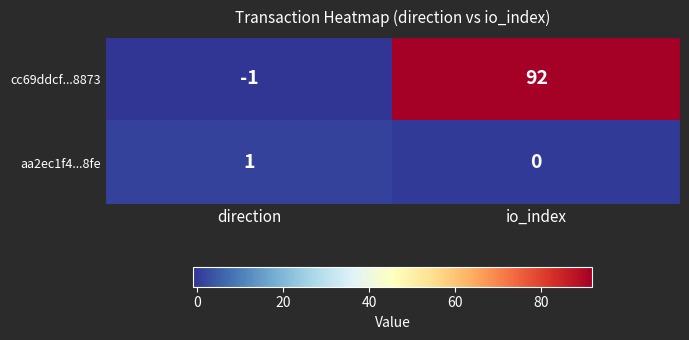

Is the value of cc69ddcf...8873 at direction greater than the value of aa2ec1f4...8fe at direction?

No